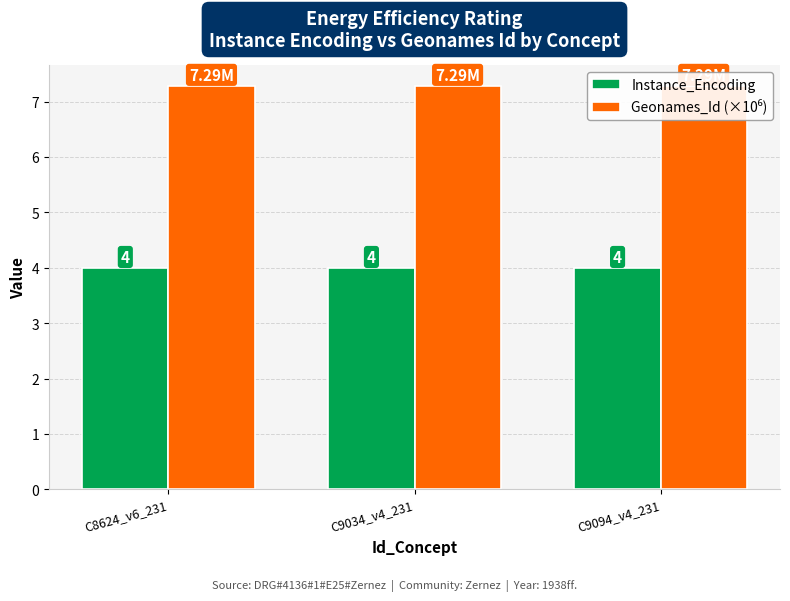

The Instance_Encoding series shows 4.0 at C9034_v4_231. True or false?

True